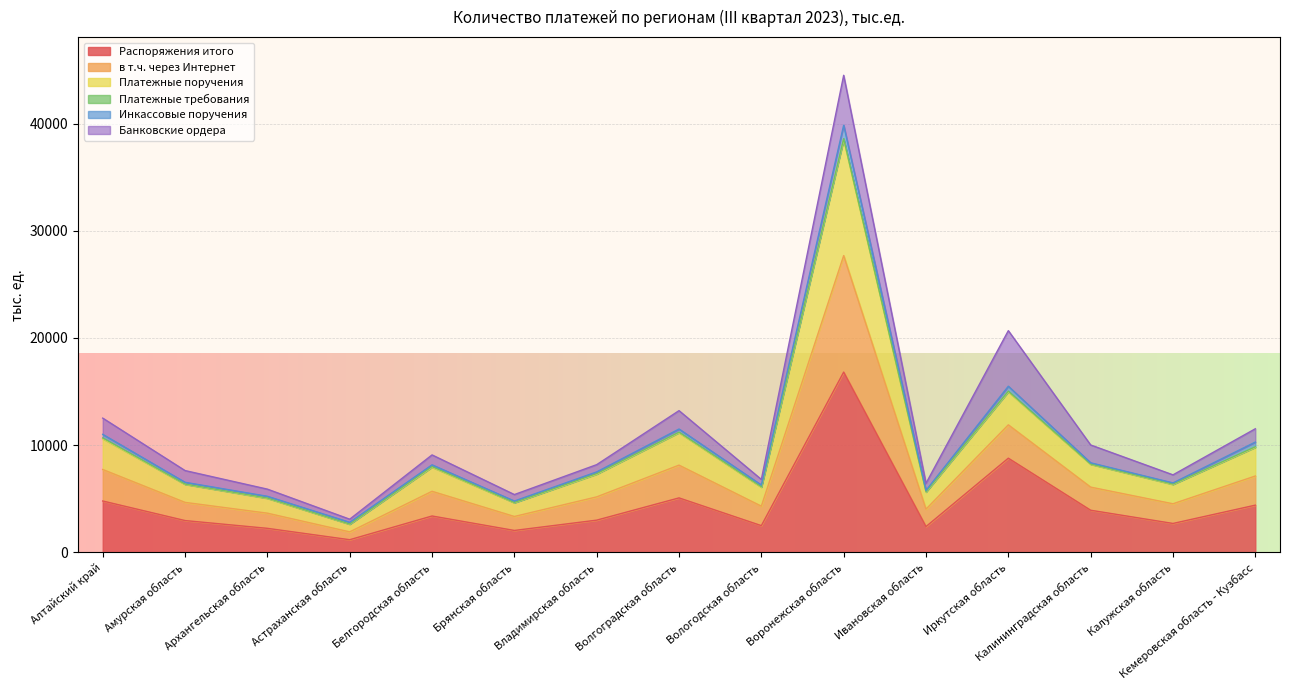

Rank the categories by Платежные поручения value from lowest to highest.

Астраханская область, Брянская область, Архангельская область, Ивановская область, Вологодская область, Калужская область, Амурская область, Владимирская область, Белгородская область, Калининградская область, Кемеровская область - Кузбасс, Алтайский край, Волгоградская область, Иркутская область, Воронежская область